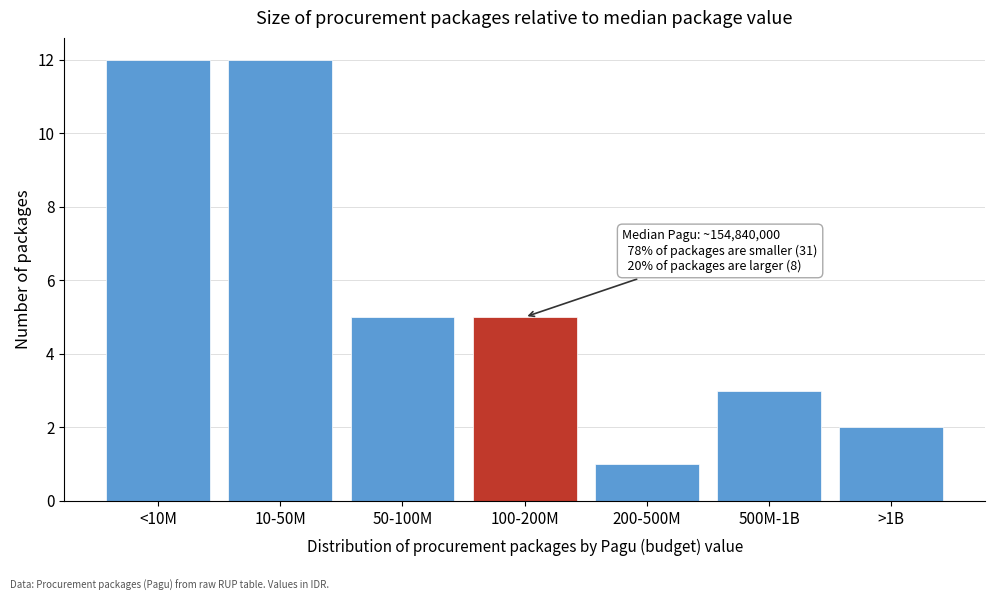

Reading left to right, what are all the values shown in this chart?

12	12	5	5	1	3	2